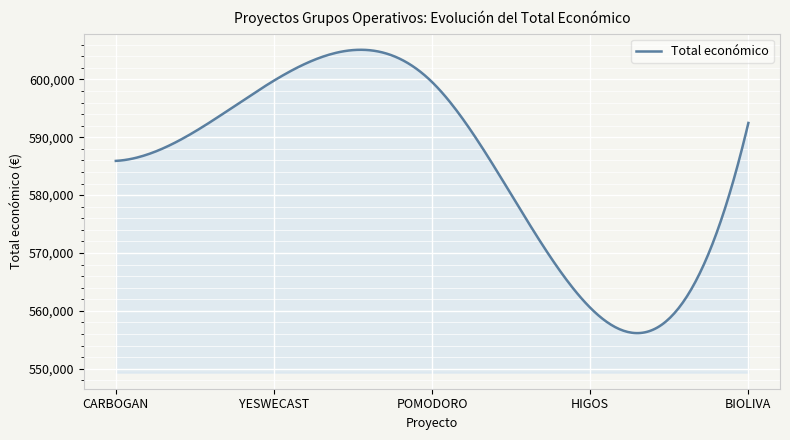

What is the greatest value displayed?

605123.9